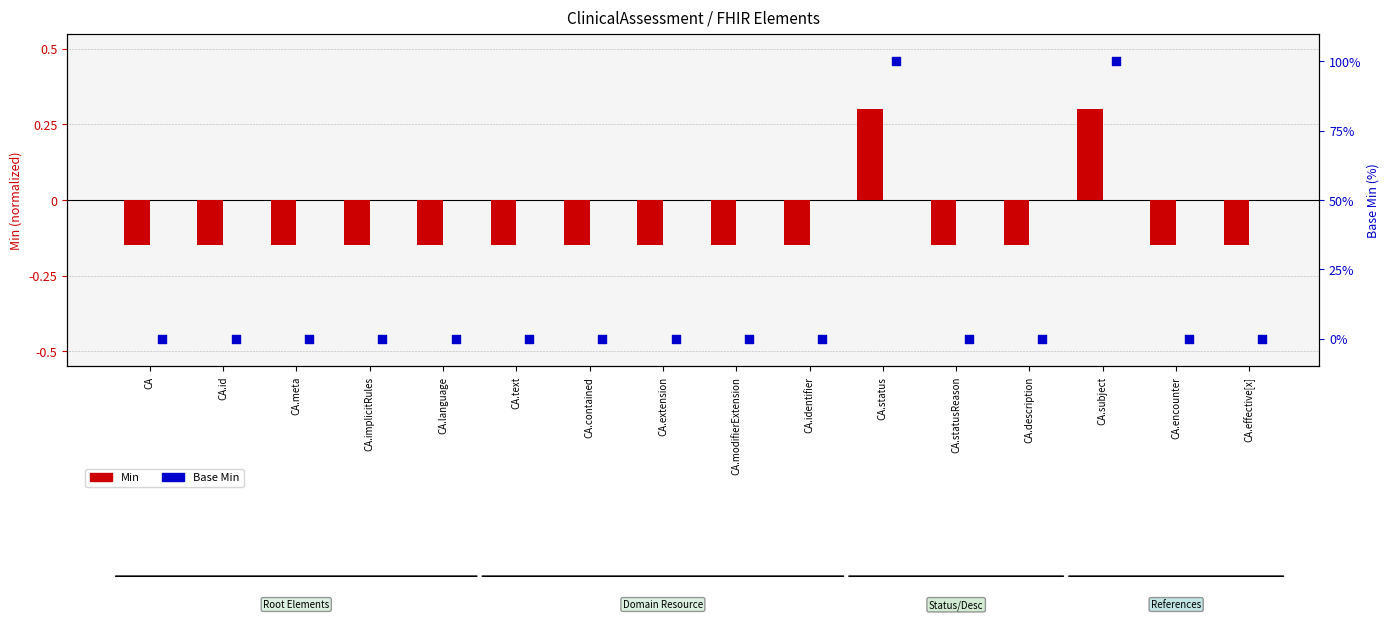

Which series reaches the minimum Y coordinate?

Min